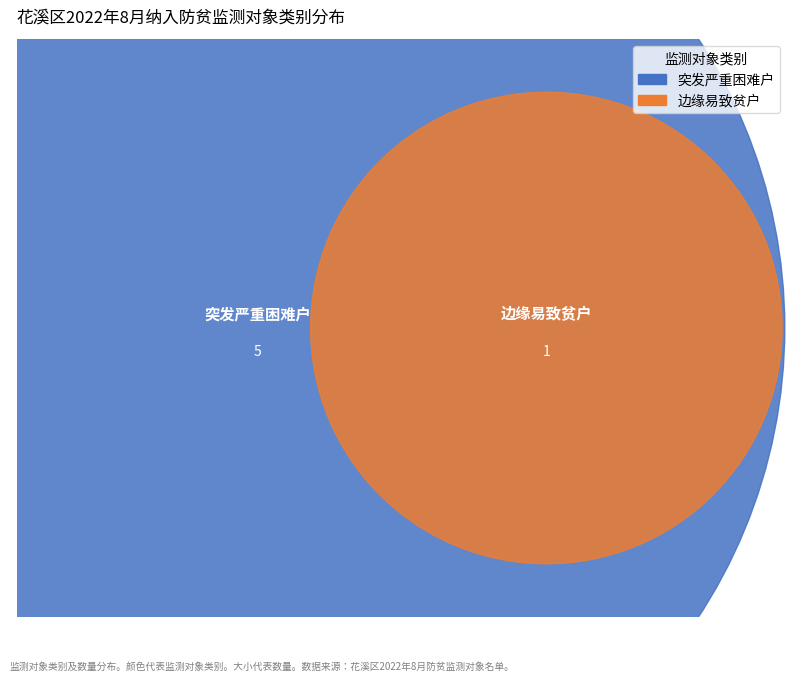

Count the number of slices in the pie.

2